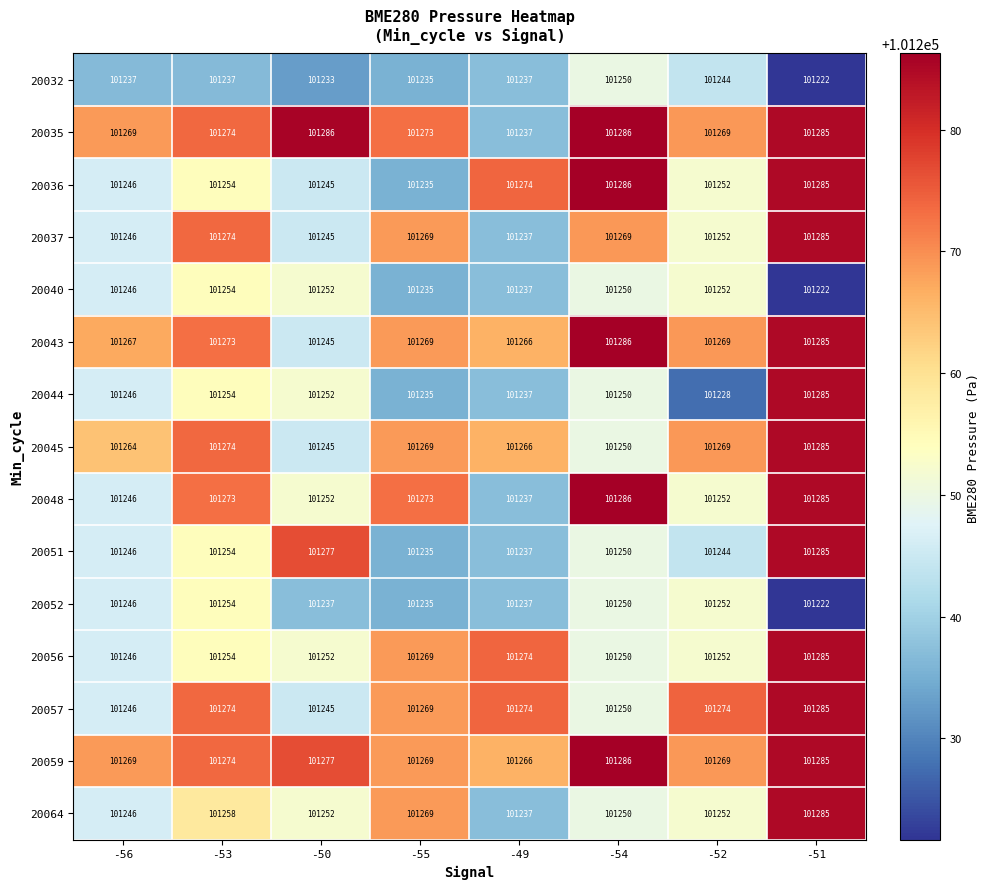

Is it true that 20040 equals 41785 at -50?

False